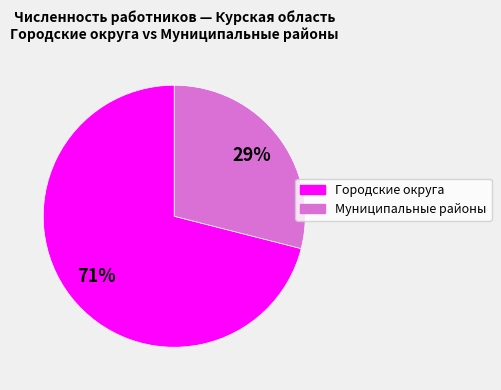

To the nearest percent, what is the difference between the largest and smallest slice percentages?

42%